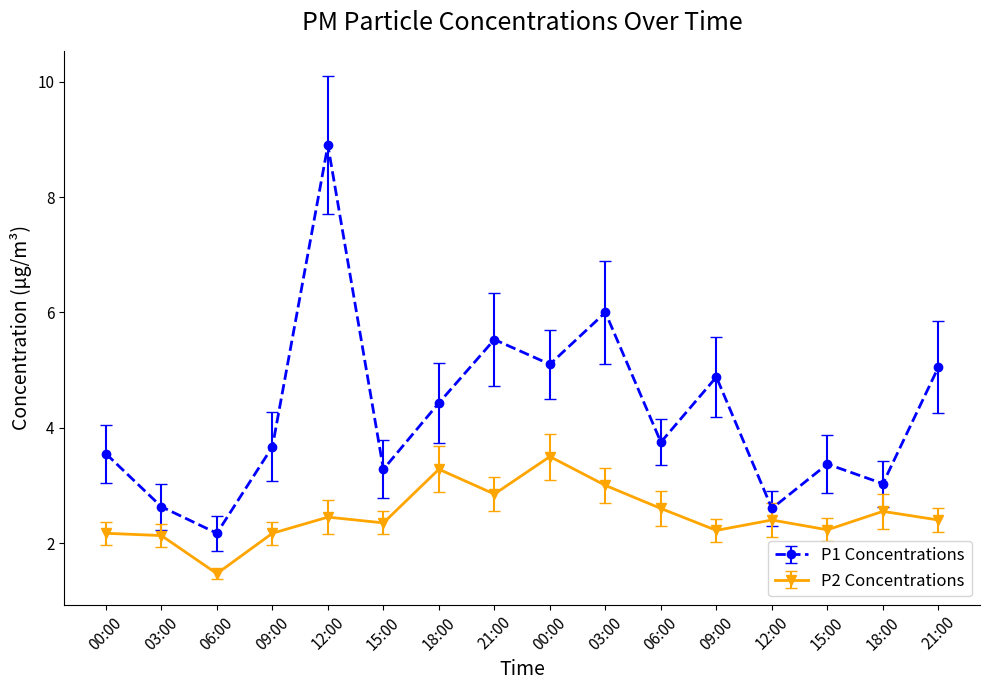

What is the label of the 3rd point from the left?

06:00